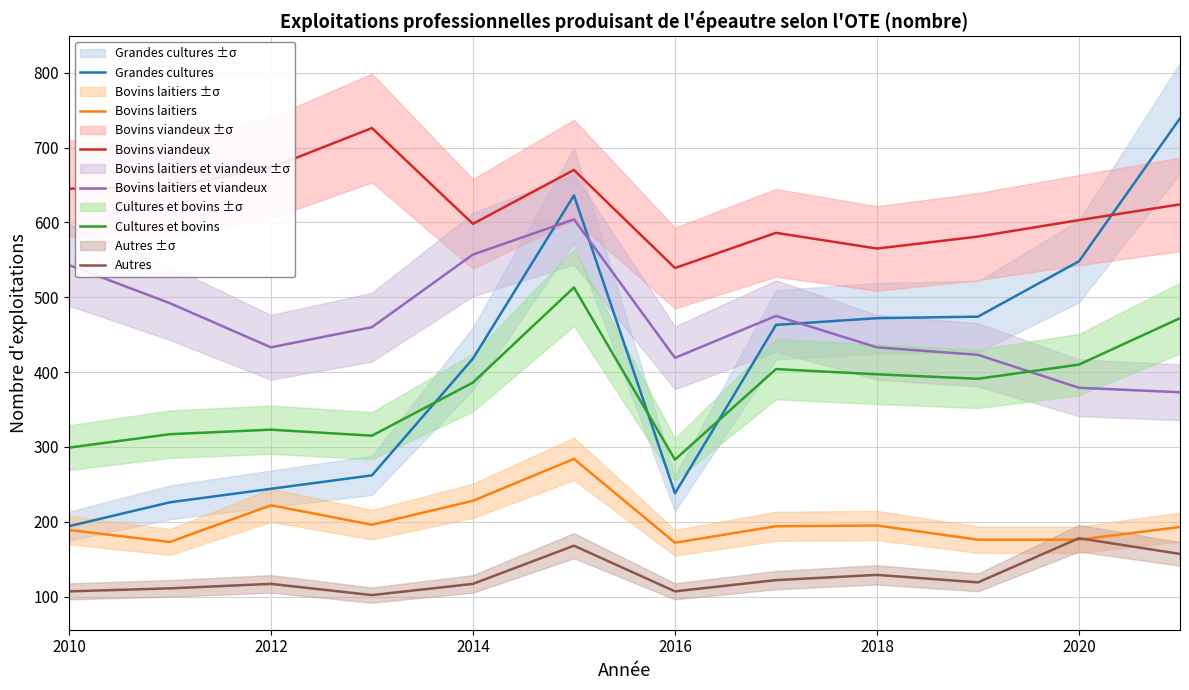

True or false: Bovins laitiers et viandeux and Bovins viandeux cross at least once.

False